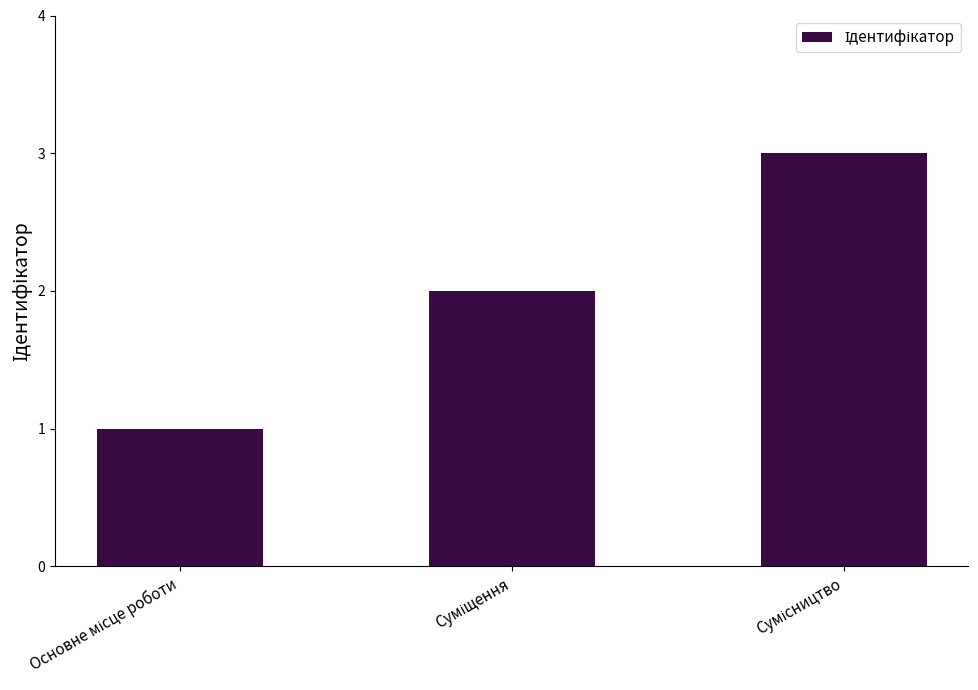

How many bars are there in total?

3